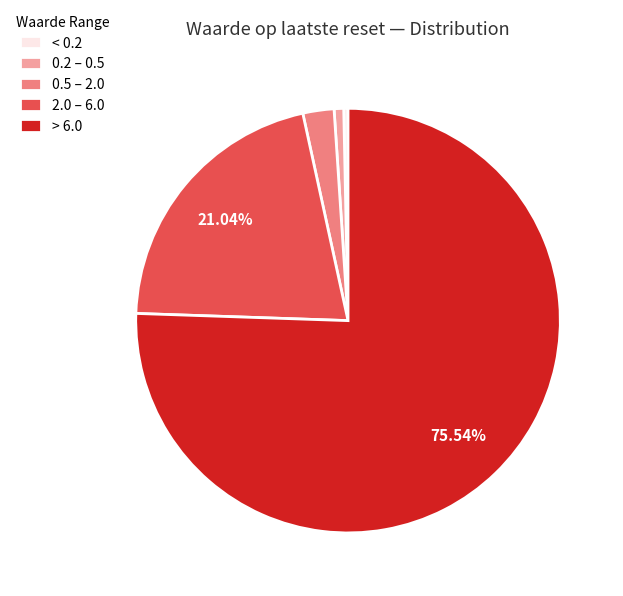

Which slice represents more than half of the pie?

> 6.0